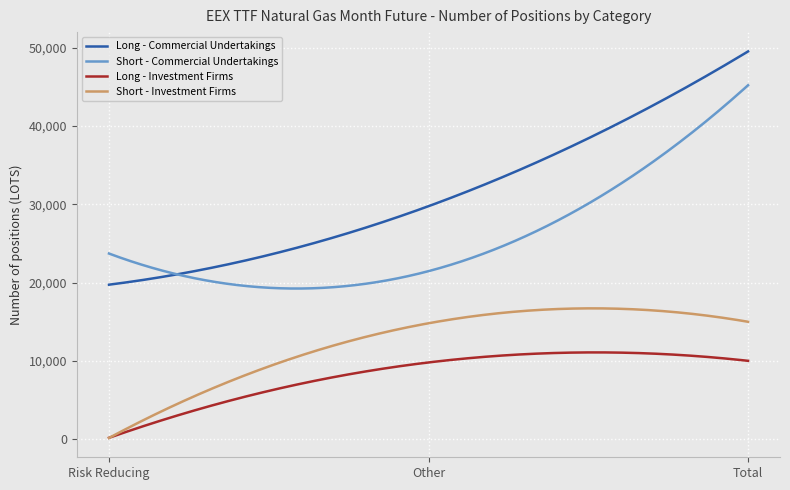

List the series in order of their overall mean, highest first.

Long - Commercial Undertakings, Short - Commercial Undertakings, Short - Investment Firms, Long - Investment Firms